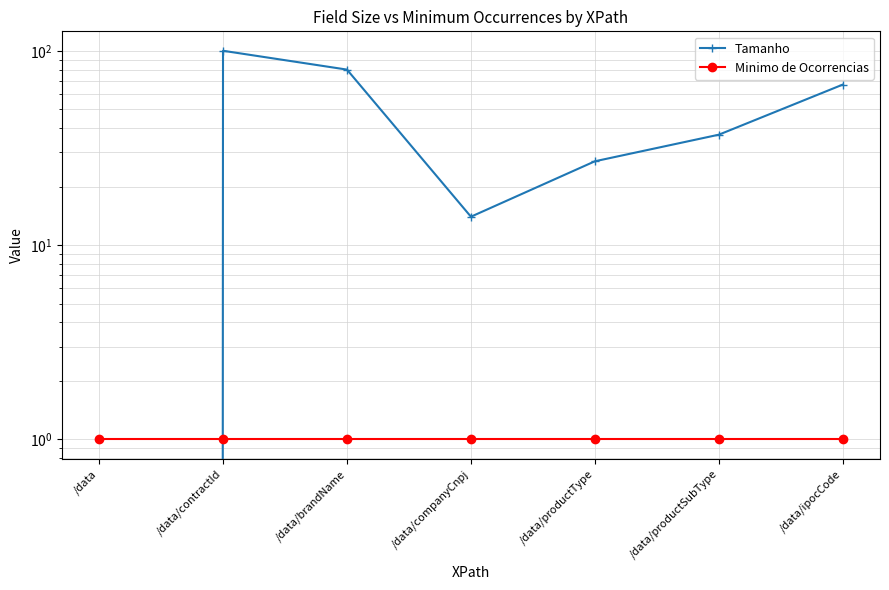

What are all the series names shown in the legend?

Tamanho, Minimo de Ocorrencias